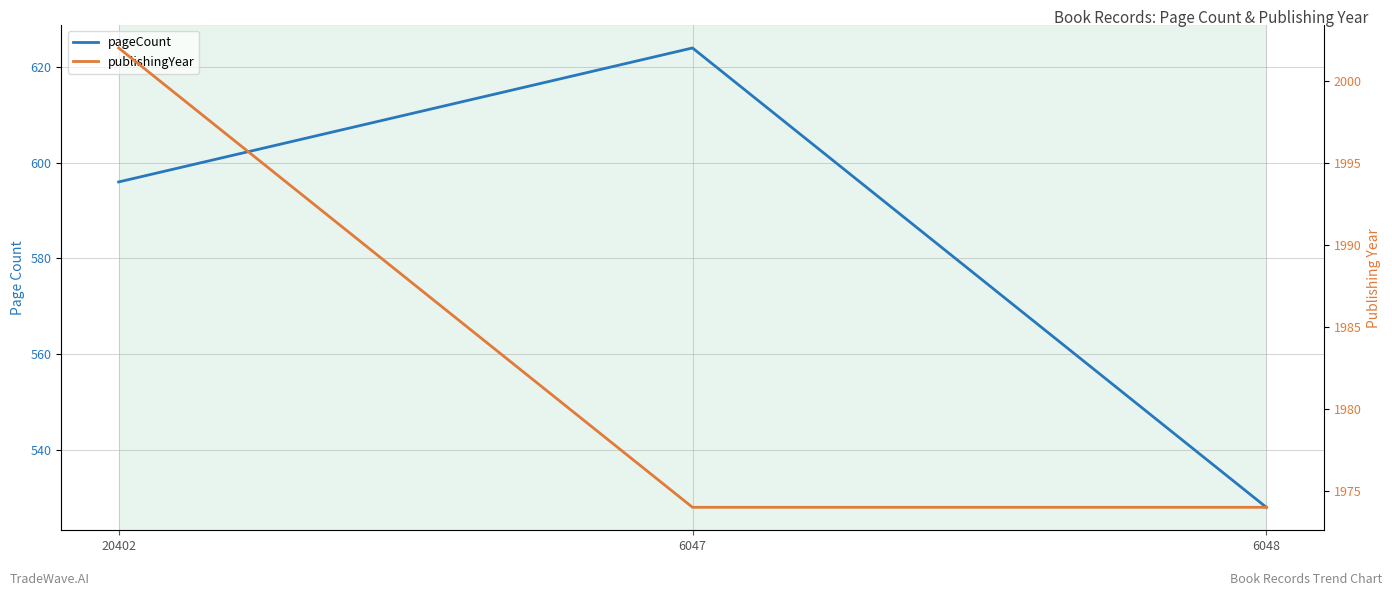

Reading left to right, what are all the values shown in this chart?

pageCount: 596	624	528
publishingYear: 2002	1974	1974